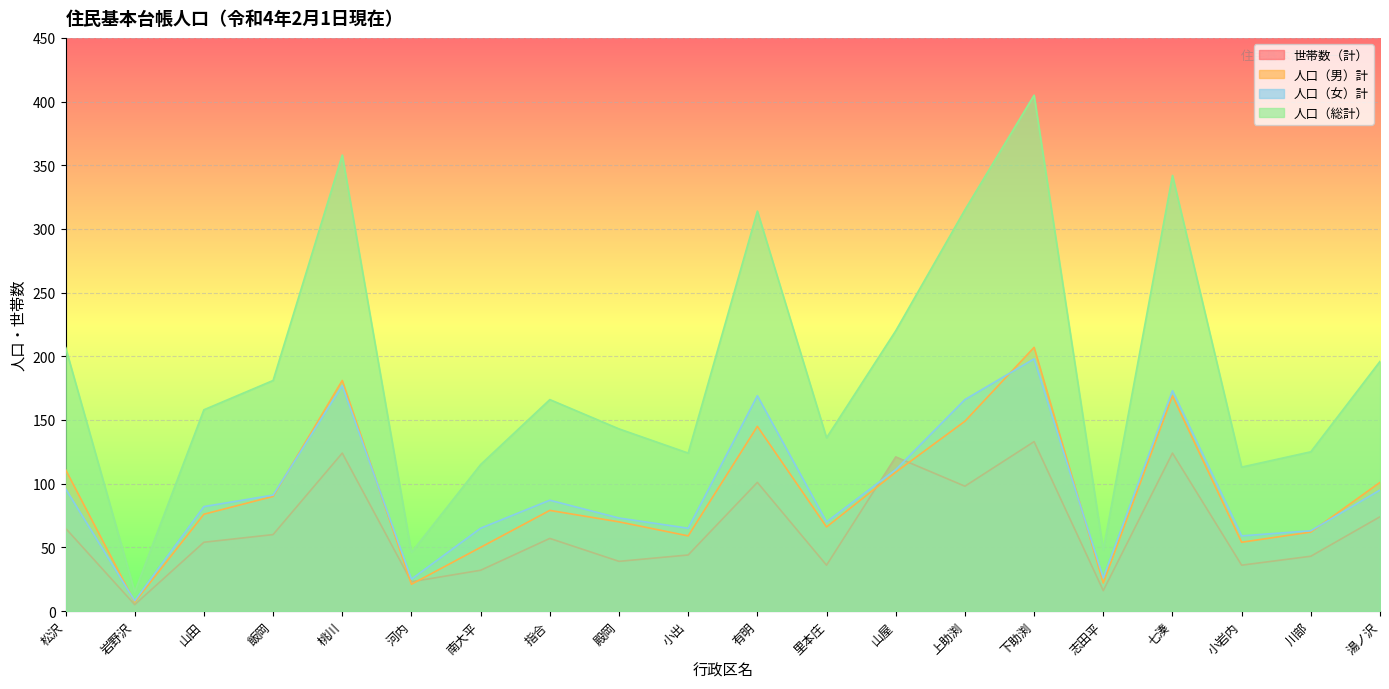

Between 川部 and 指合, which is larger?

指合